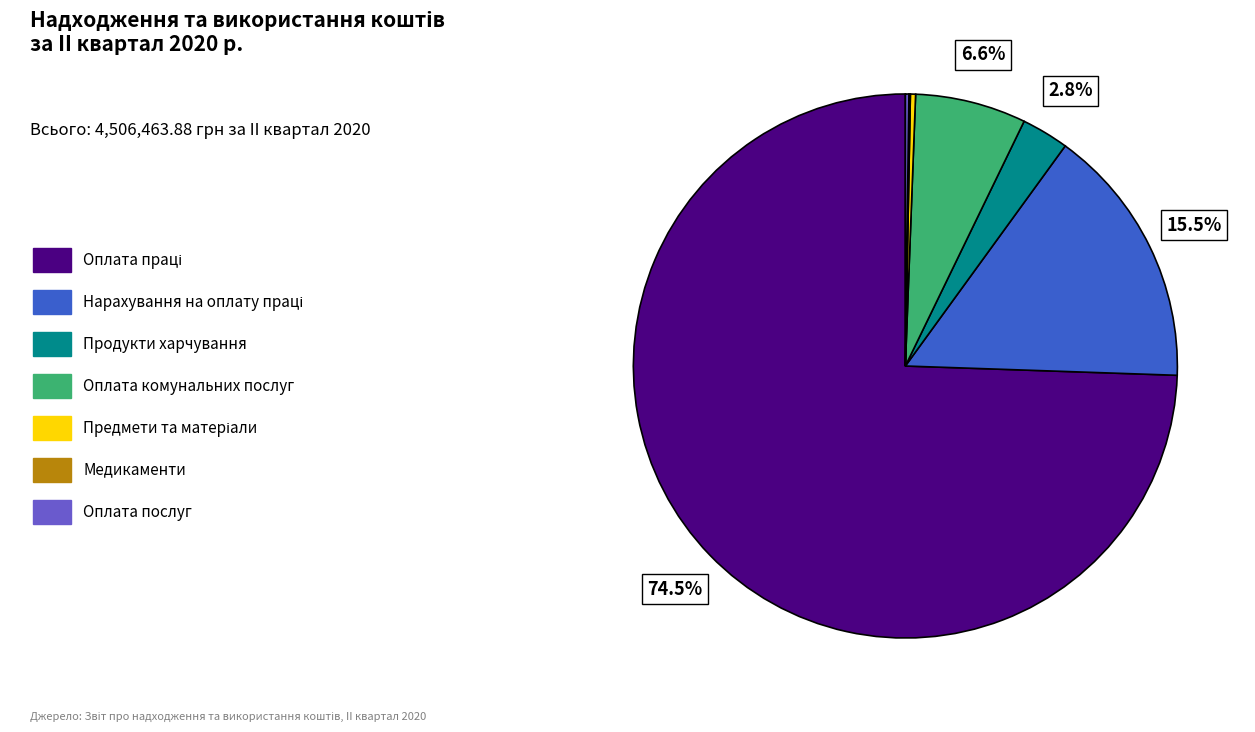

To the nearest percent, what is the difference between the largest and smallest slice percentages?

74%